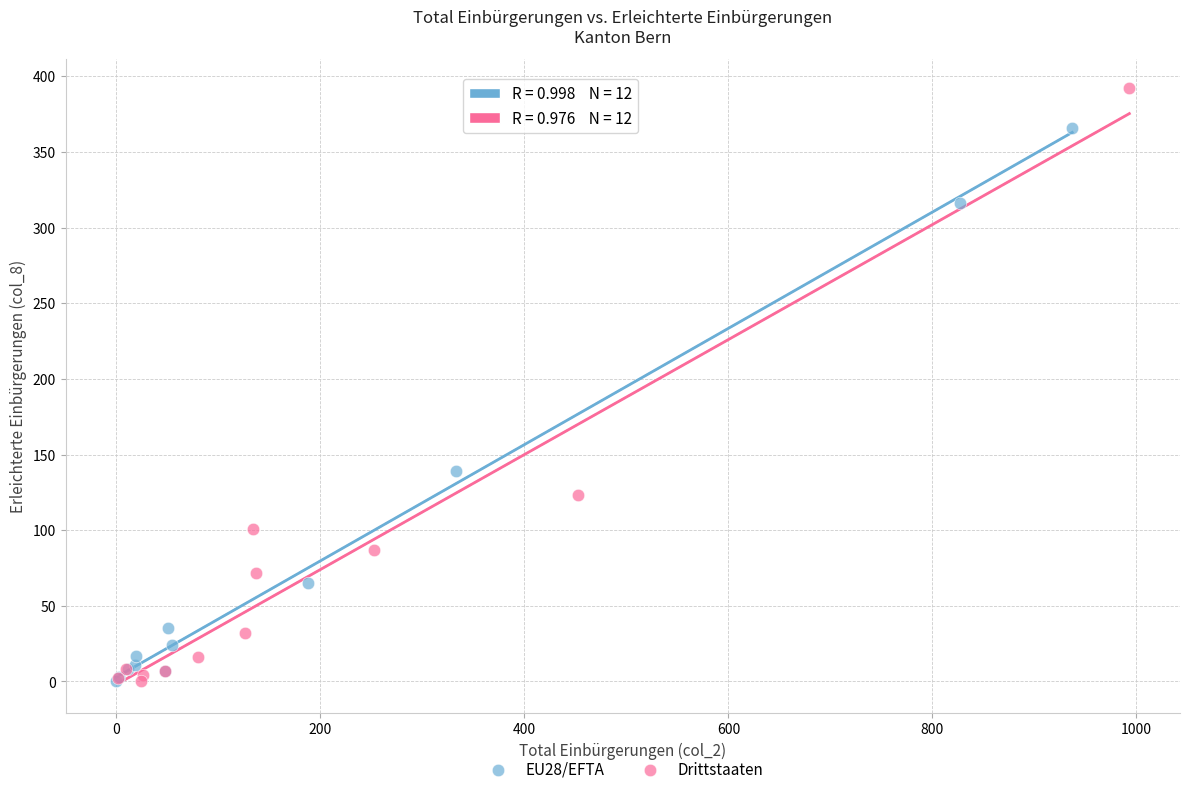

What are all the series names shown in the legend?

EU28/EFTA, Drittstaaten